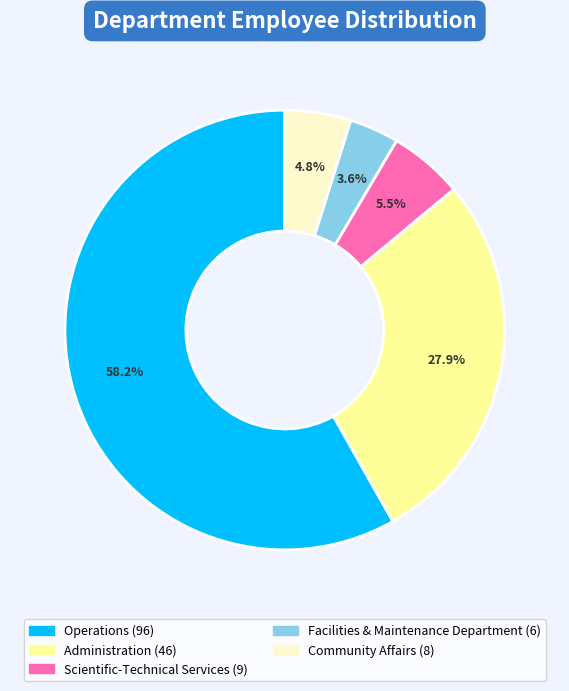

Count the number of slices in the pie.

5